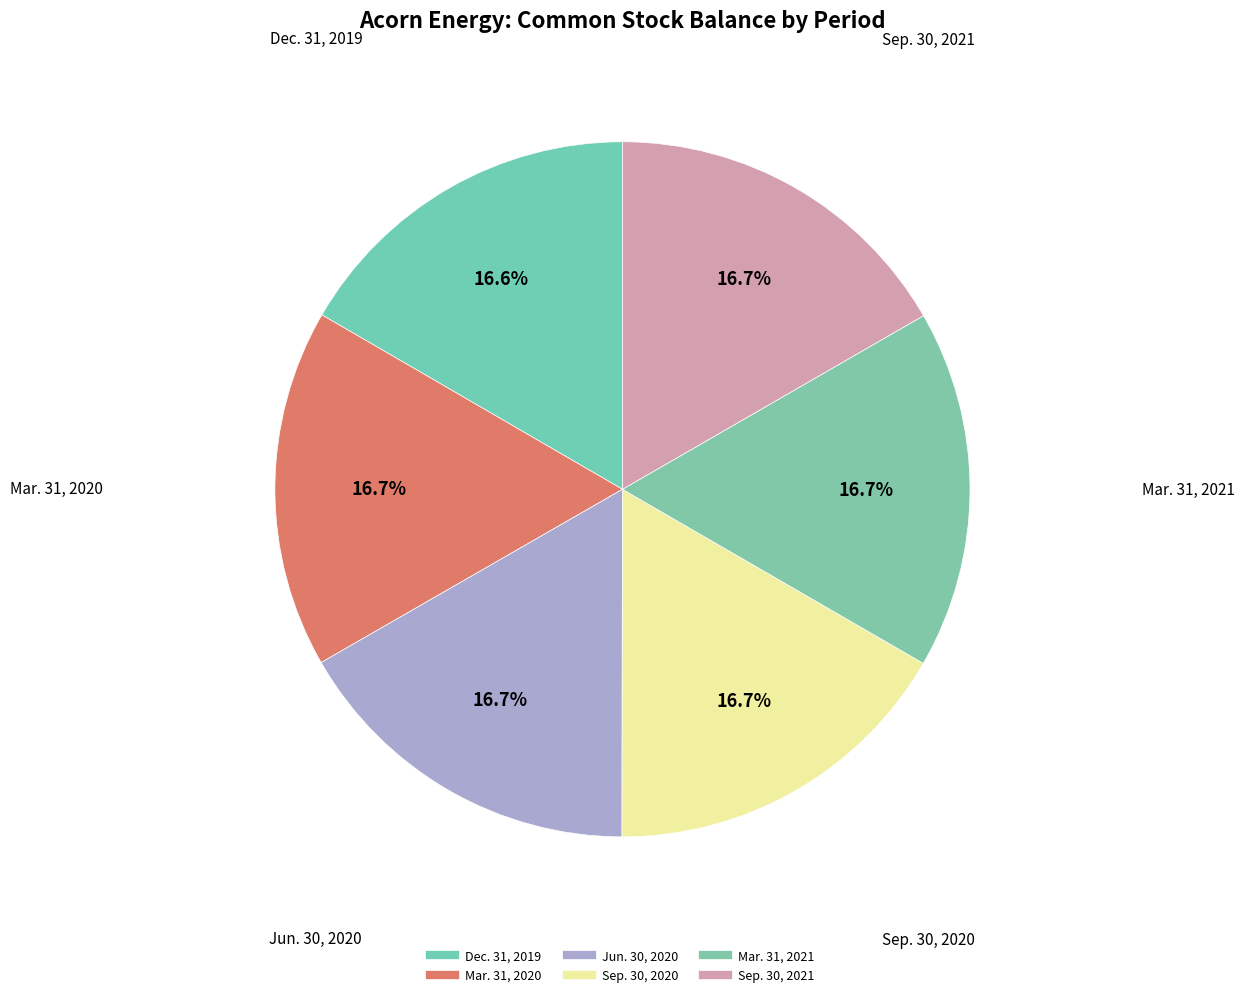

How many segments does this pie chart have?

6